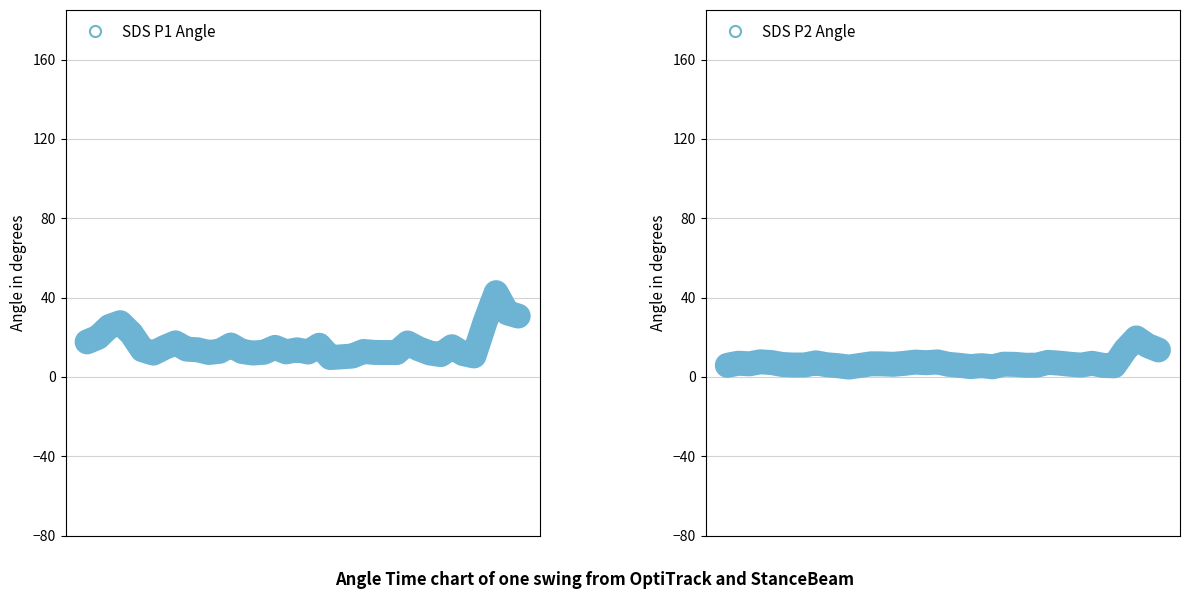

Is the value of SDS P2 at 1 greater than the value of SDS P1 at 32?

No